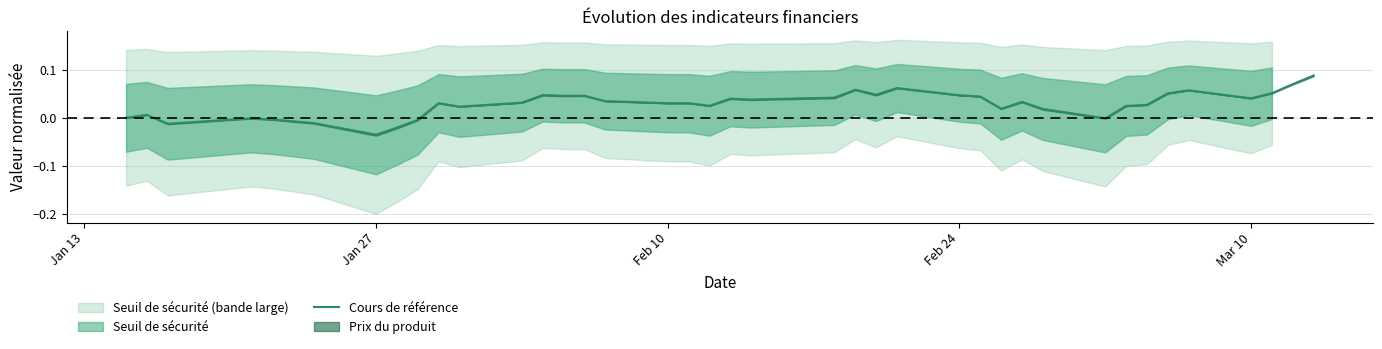

Reading right to left, list all the values displayed in this chart.

0.1	0.1	0.1	0.0	0.1	0.1	0.0	0.0	-0.0	0.0	0.0	0.0	0.0	0.0	0.1	0.0	0.1	0.0	0.0	0.0	0.0	0.0	0.0	0.0	0.0	0.0	0.0	0.0	0.0	0.0	-0.0	-0.0	-0.0	-0.0	-0.0	-0.0	-0.0	0.0	0.0